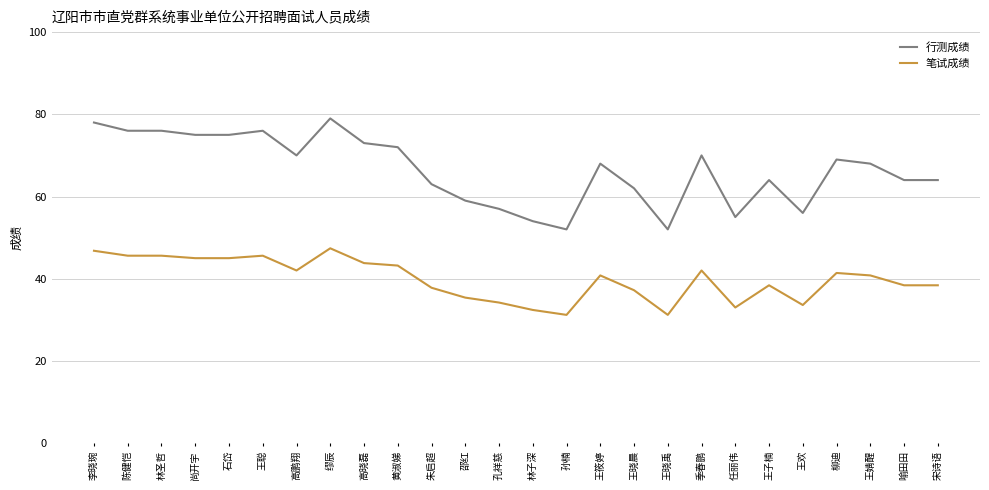

What is the maximum value shown in the chart?

79.0